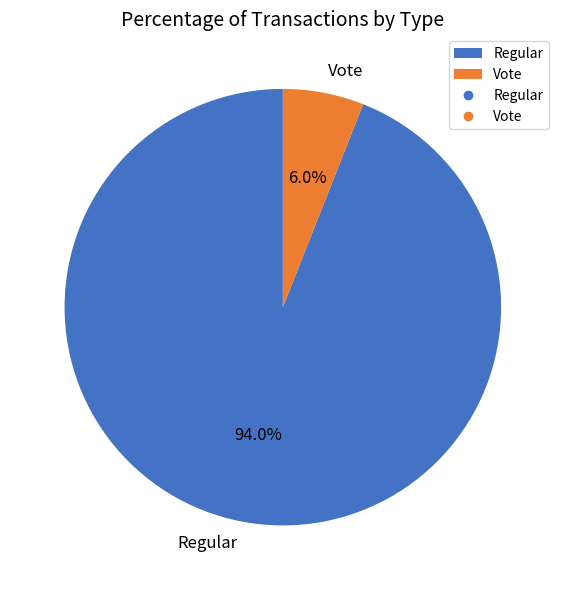

What is the smallest slice in the pie chart?

Vote